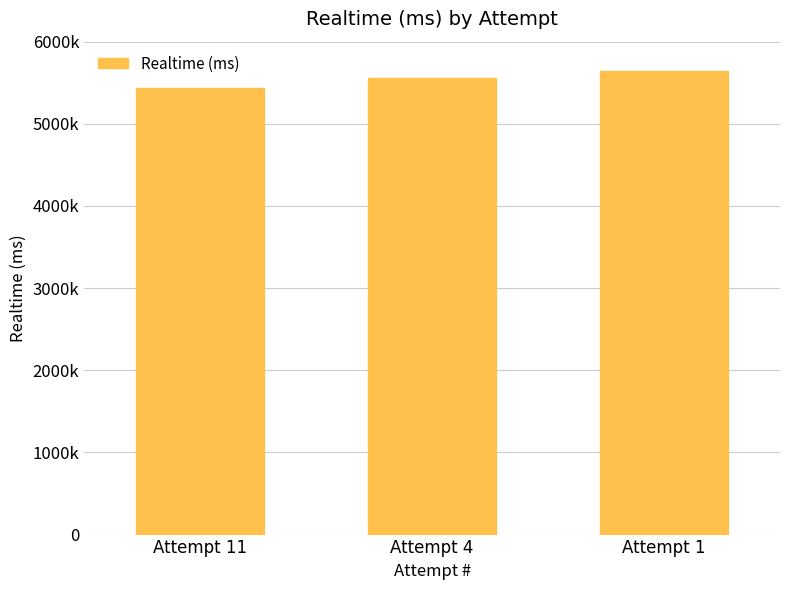

Does the chart contain any negative values?

No